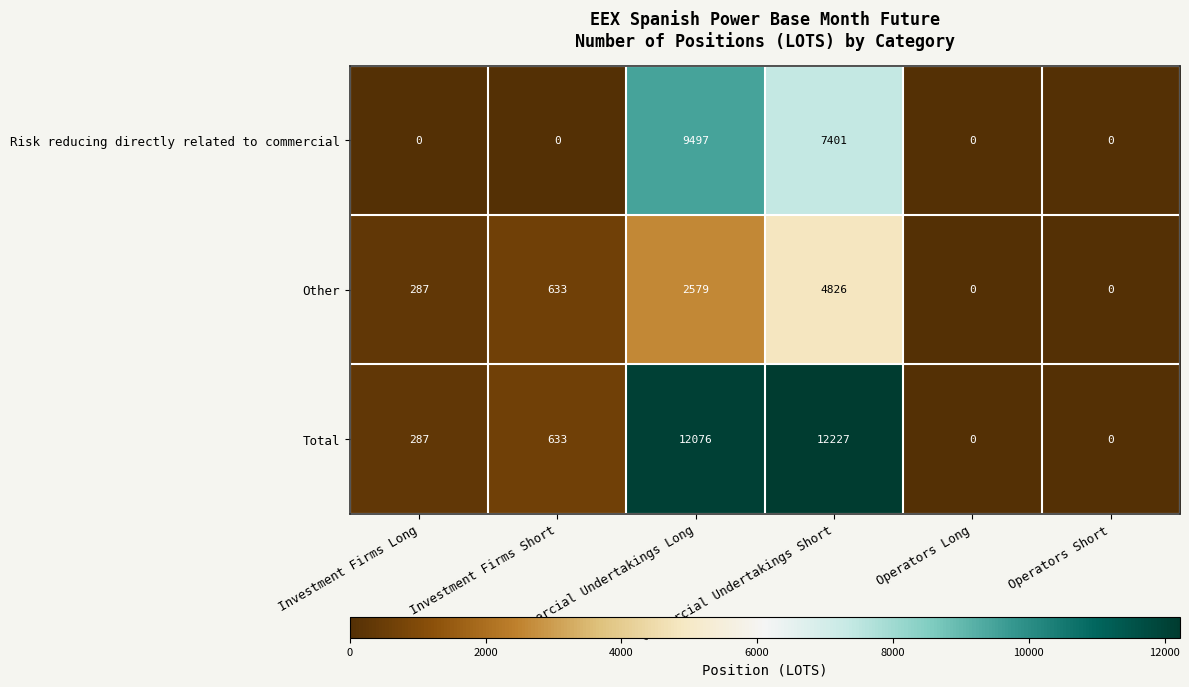

What is the difference between the second highest and minimum values in the Total series?

12076